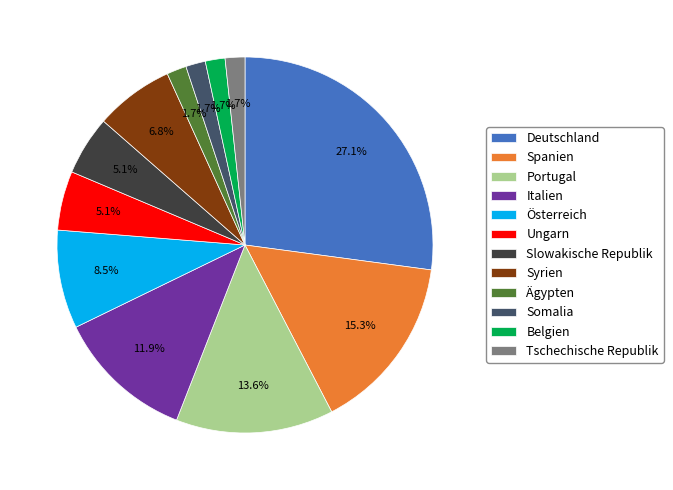

To the nearest percent, what is the difference between the largest and smallest slice percentages?

25%